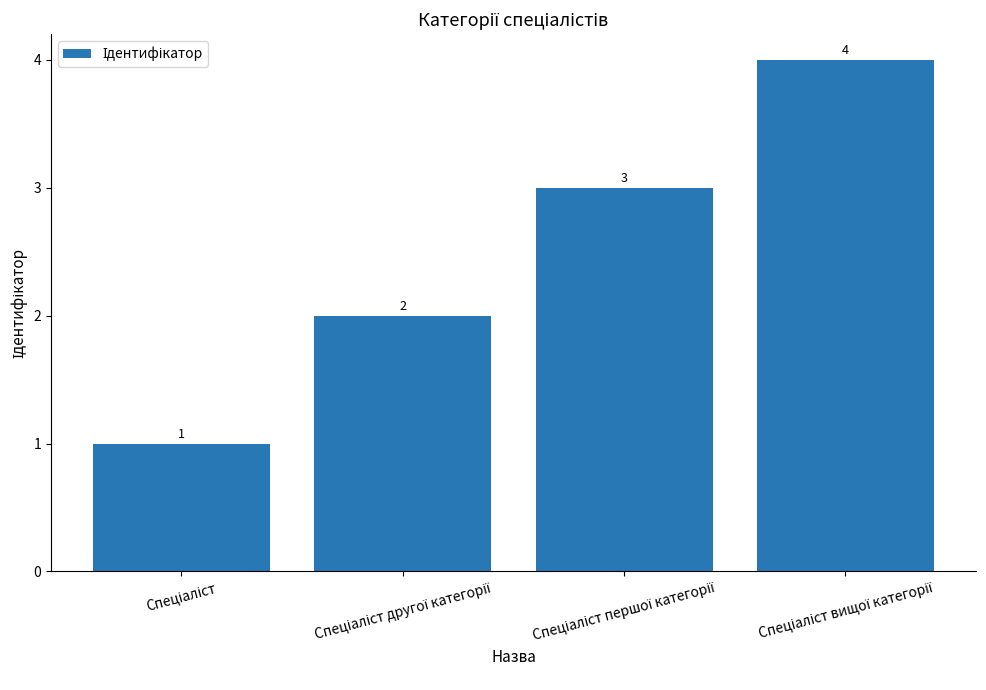

Count the values in the range 2 to 4.

3